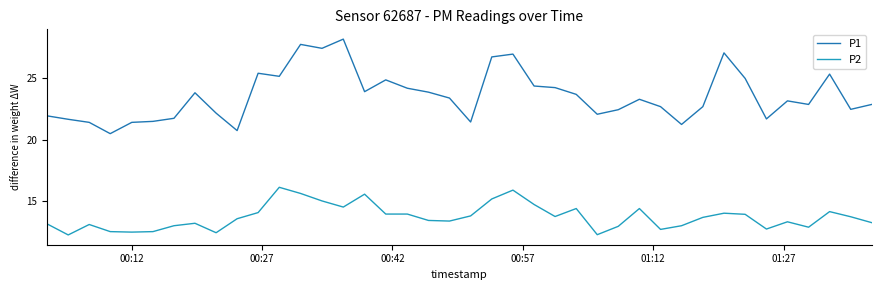

True or false: P1 and P2 intersect in this chart.

False